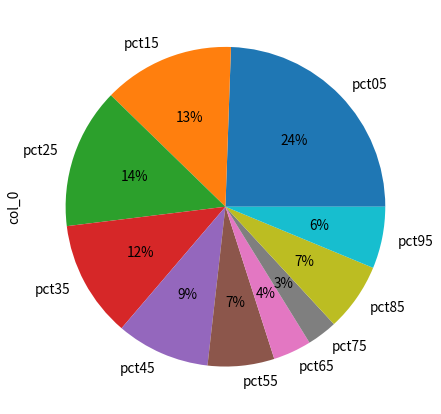

Which category has the biggest portion of the pie?

pct05